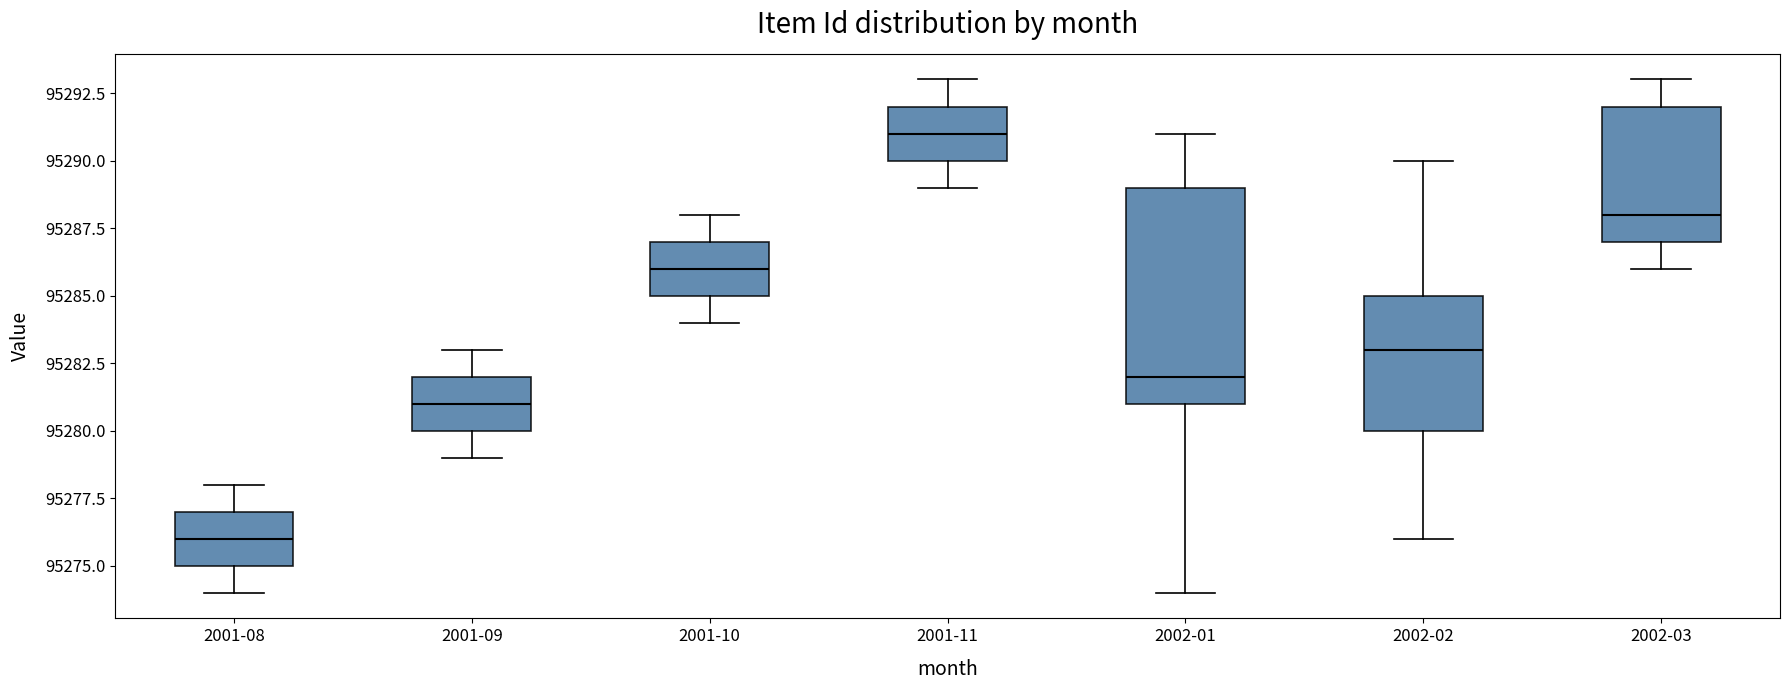

Comparing the boxes themselves (not the whiskers), which one is the tallest?

2002-01